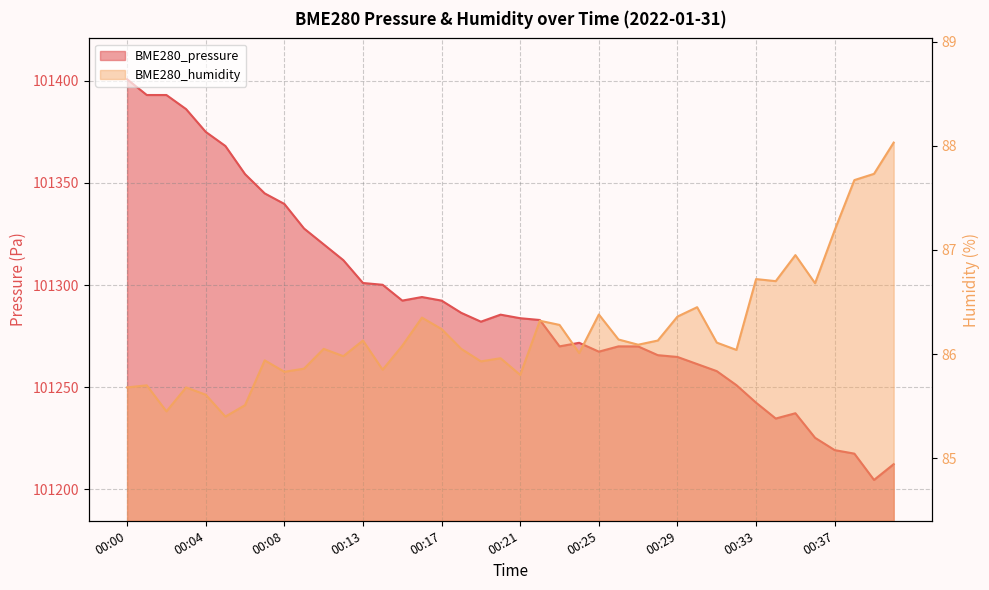

What is the difference between the maximum and second lowest values in the BME280_pressure series?

188.5